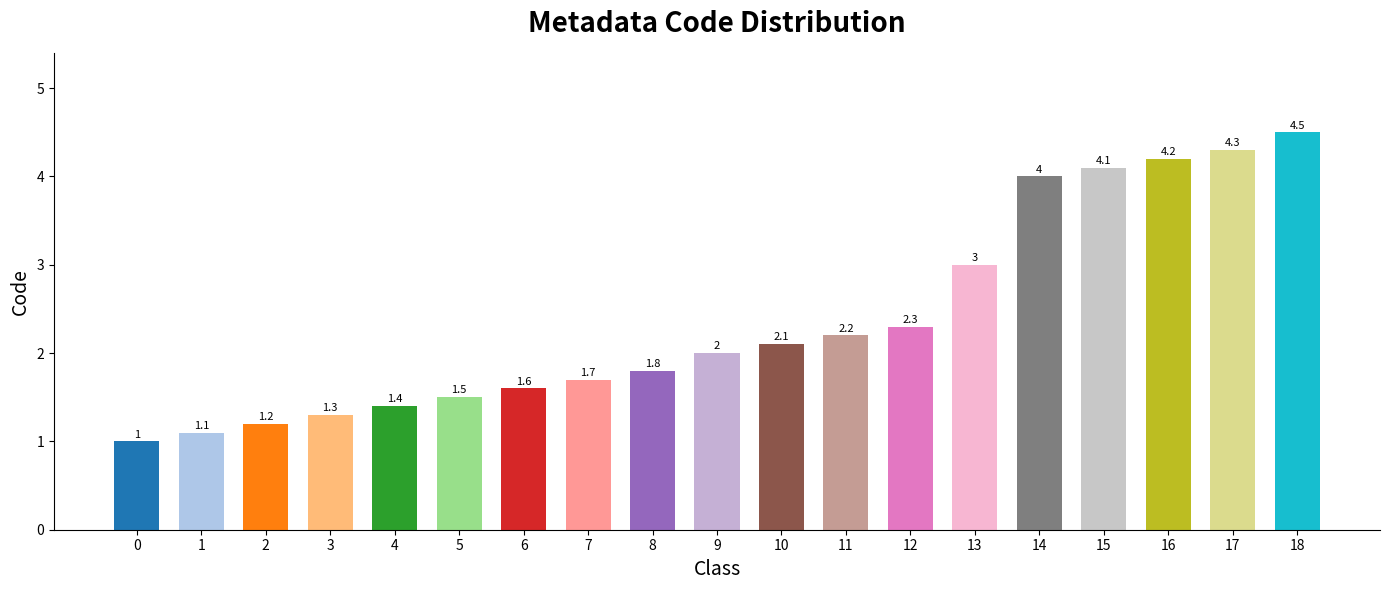

List the labels in order of value, smallest first.

0, 1, 2, 3, 4, 5, 6, 7, 8, 9, 10, 11, 12, 13, 14, 15, 16, 17, 18